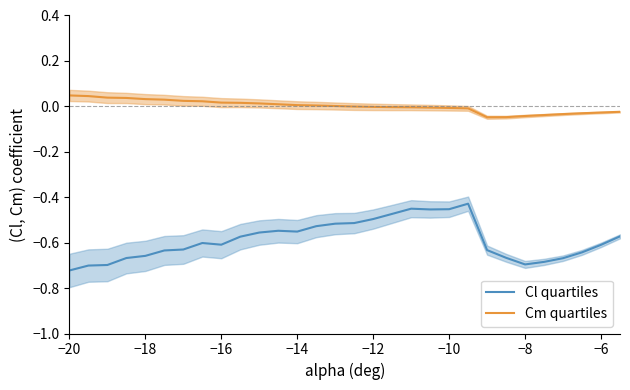

True or false: Cl quartiles and Cm quartiles cross at least once.

False